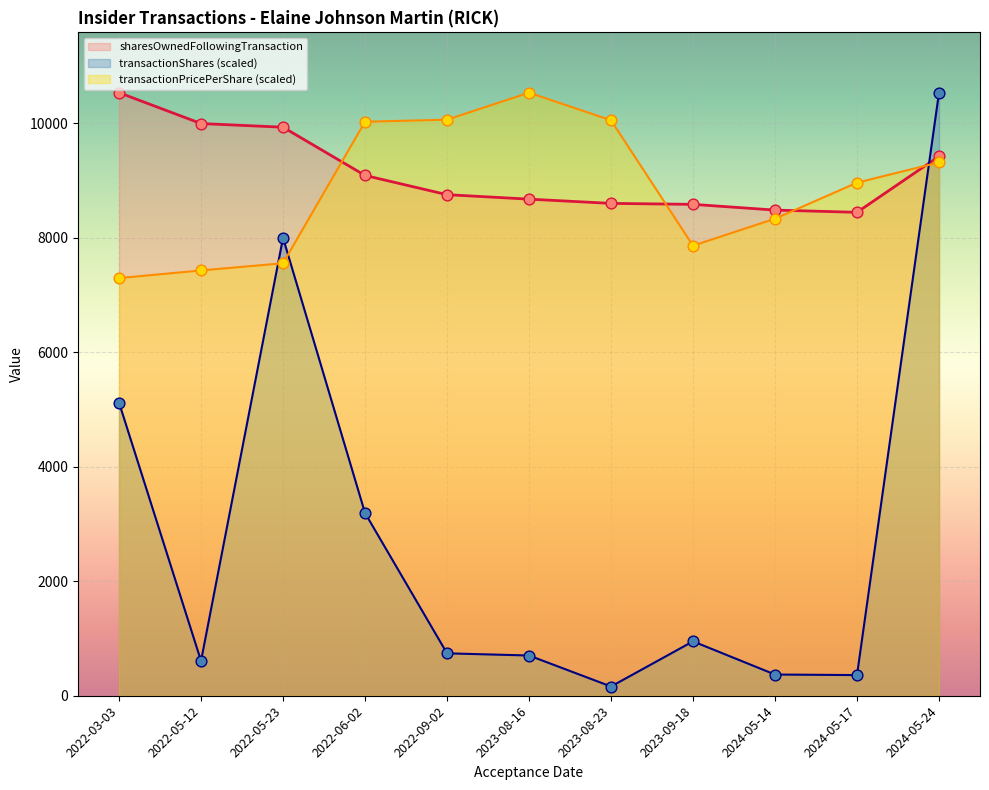

At how many categories does at least one series exceed 5005?

11